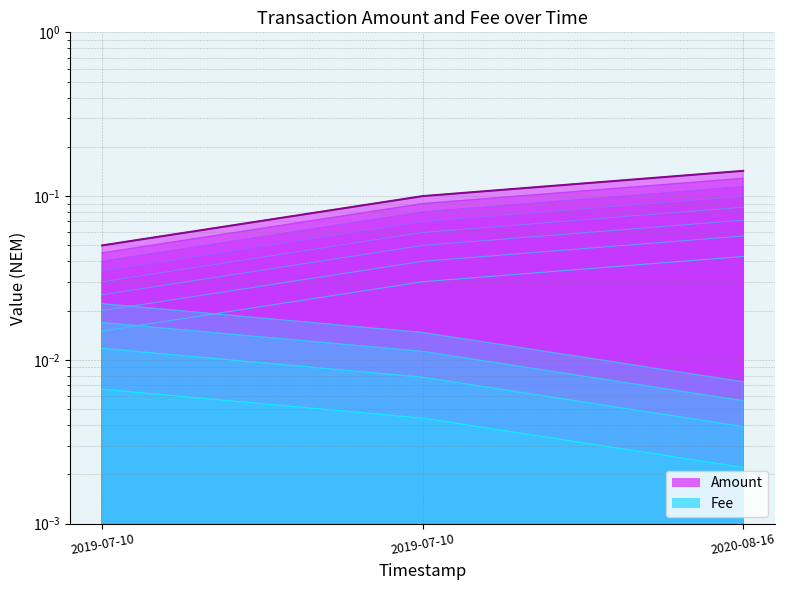

True or false: Fee has a value of 0.0 at 2019-07-10.

True